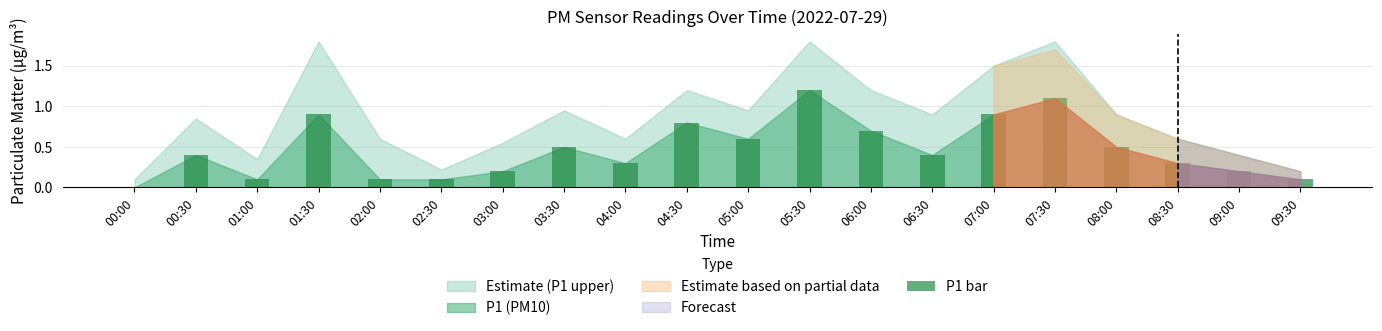

The chart shows a value of 0.2 at 03:00. True or false?

True